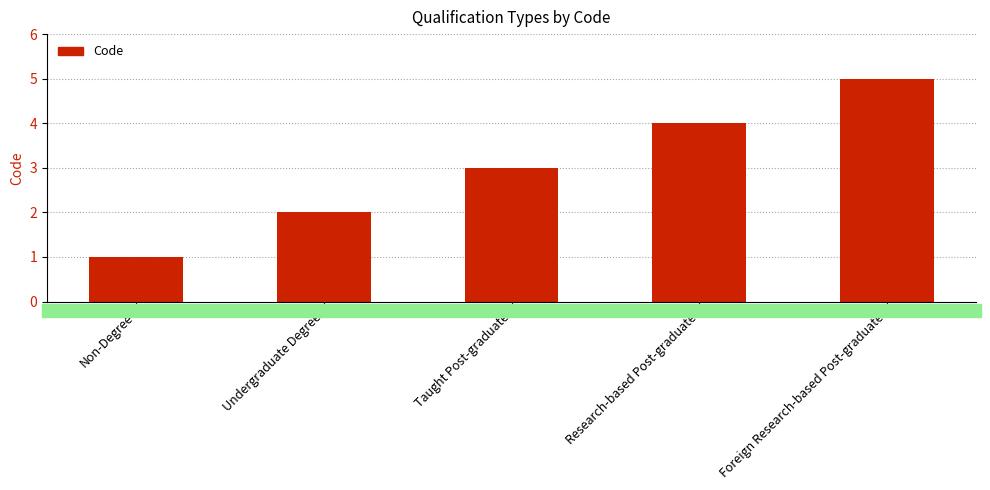

The chart shows a value of 4 at Research-based Post-graduate. True or false?

True